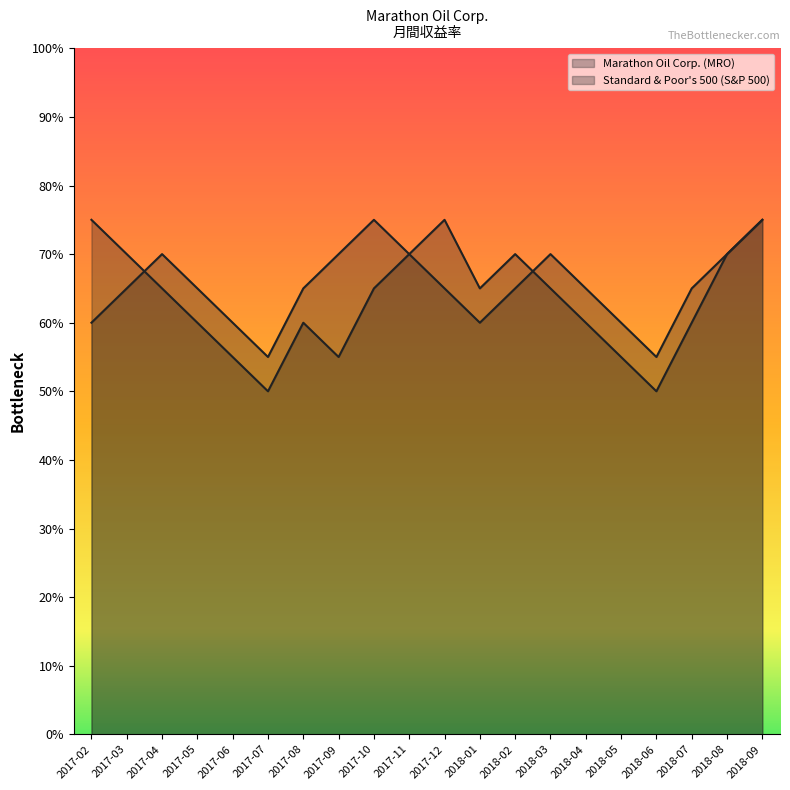

At which label is Marathon Oil Corp. (MRO) closest to 12?

2017-05